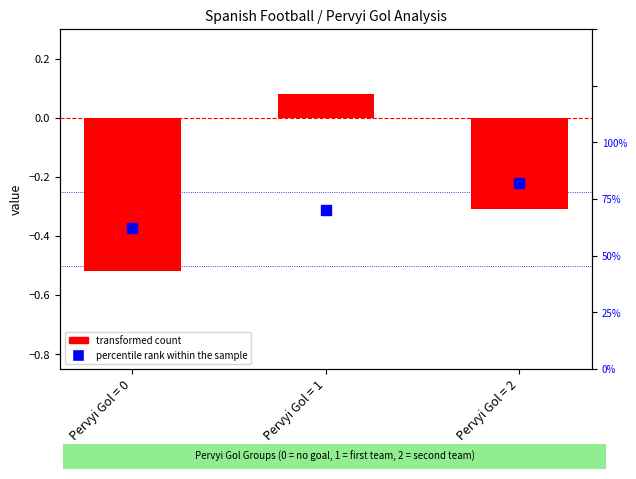

What are all the series names shown in the legend?

transformed count, percentile rank within the sample